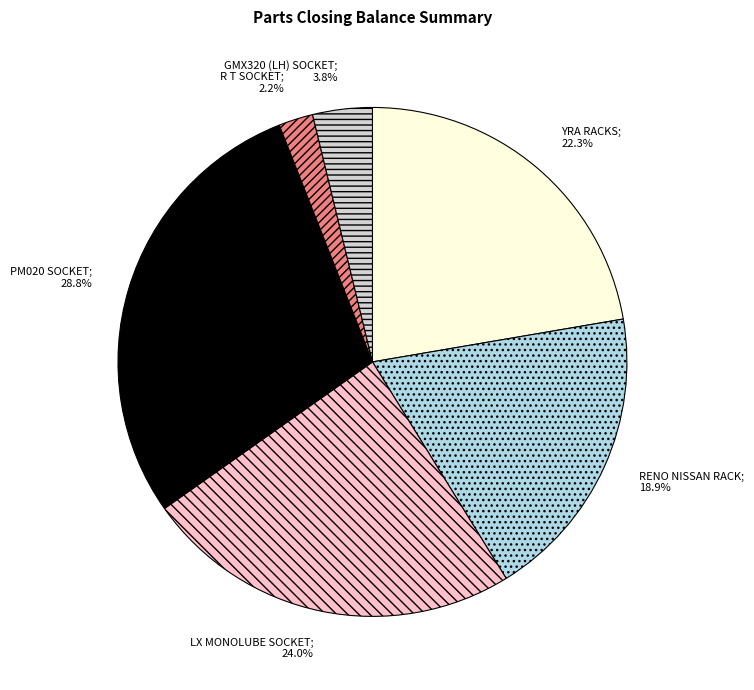

Does any single category account for the majority?

No